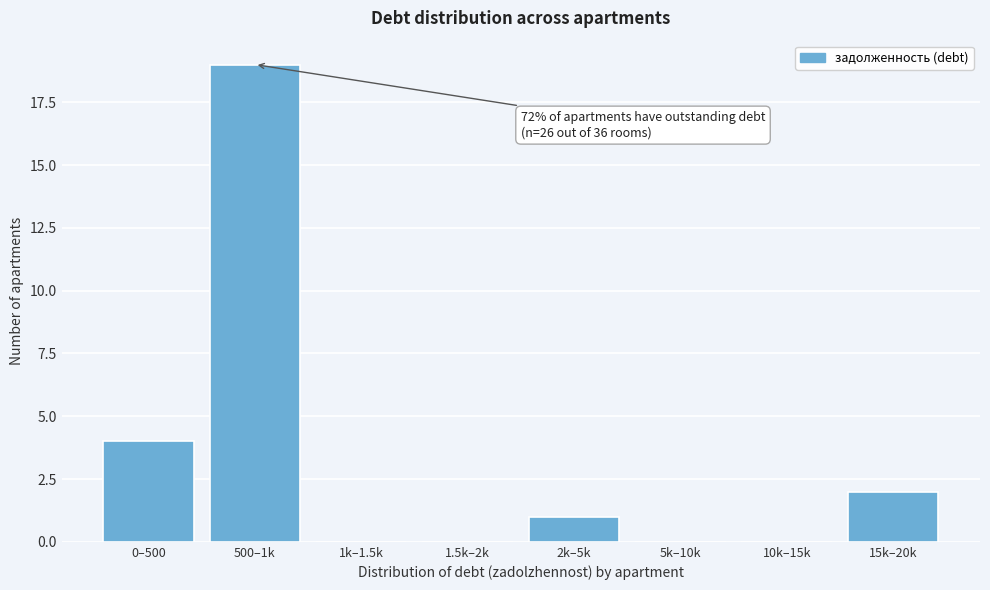

Reading left to right, what are all the values shown in this chart?

0–500=4	500–1k=19	1k–1.5k=0	1.5k–2k=0	2k–5k=1	5k–10k=0	10k–15k=0	15k–20k=2